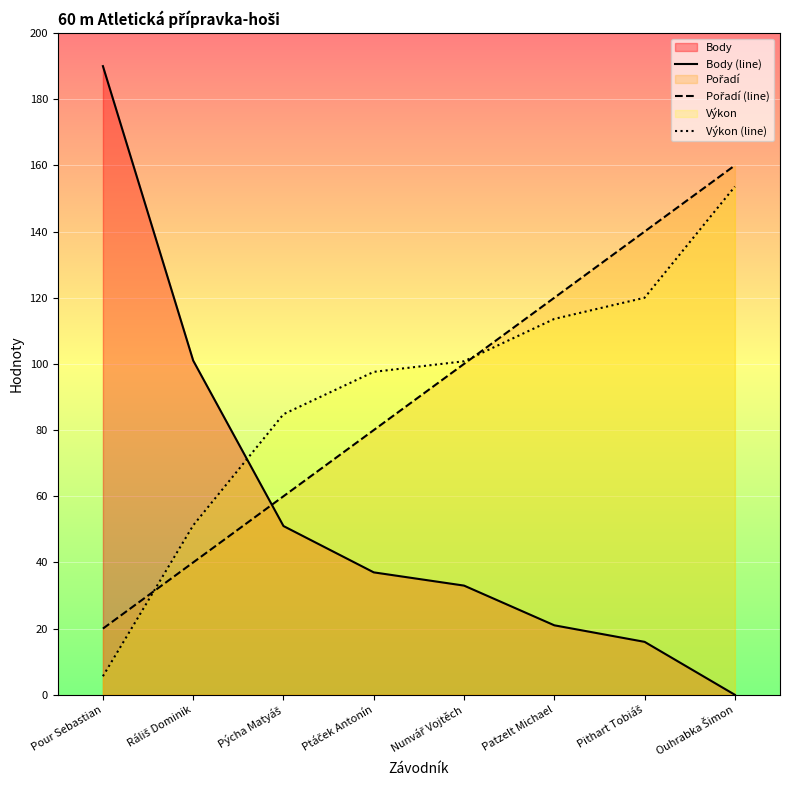

Does the chart display data point markers on the line(s)?

No